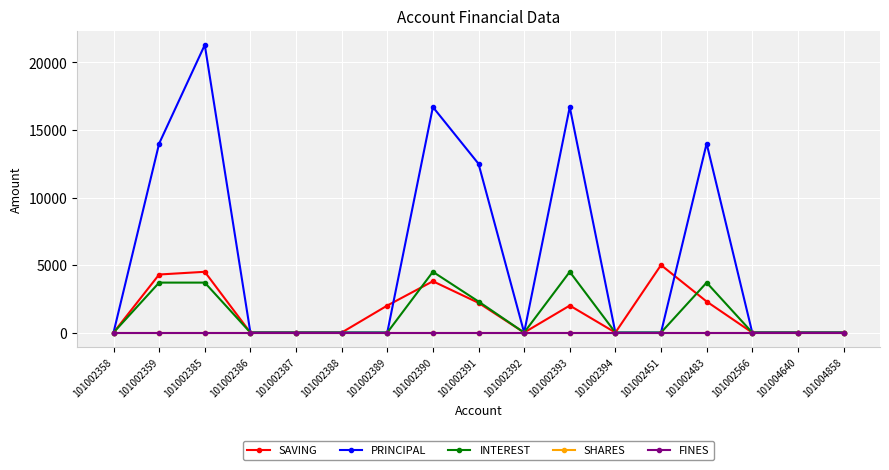

Is this an area chart (filled region under the line)?

No